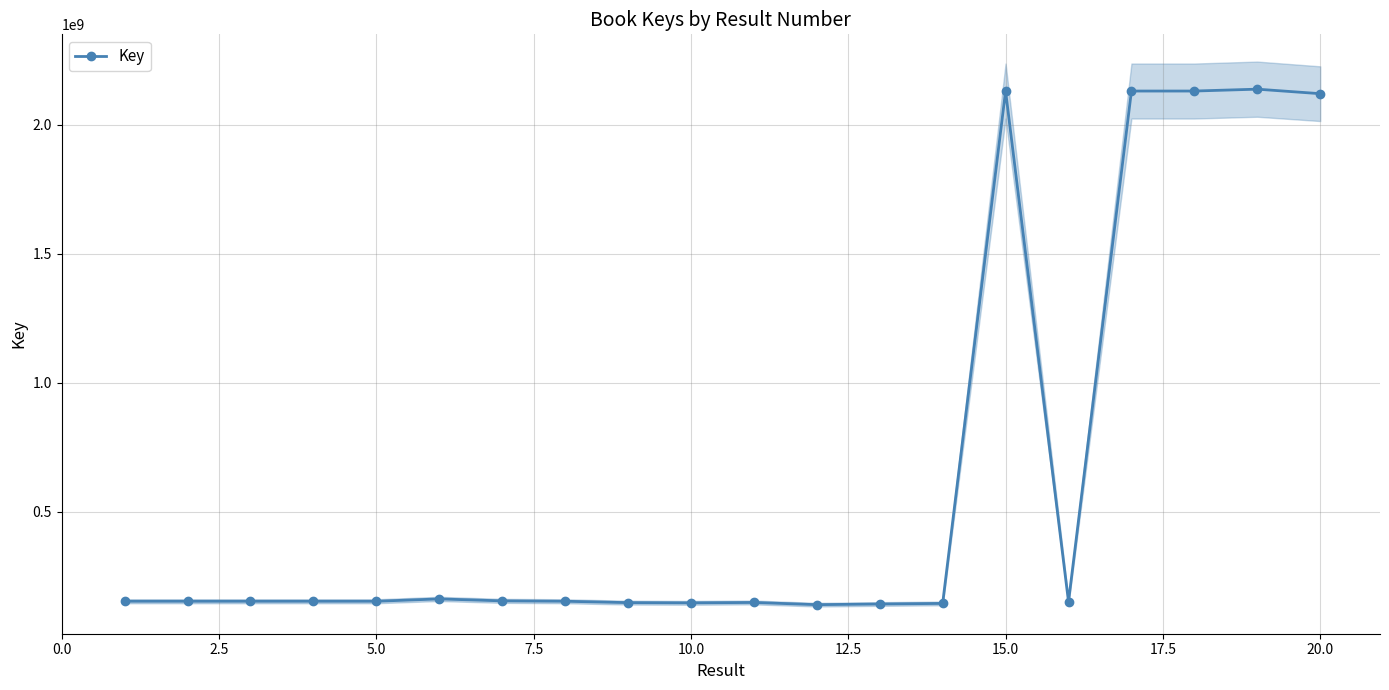

Reading left to right, what are all the values shown in this chart?

153630326	153630103	153630461	153631342	153630986	162681193	155132739	153628275	148288216	147459550	148958282	140423769	142994872	145249603	2130383547	151880102	2130391941	2130394818	2137641228	2120132782